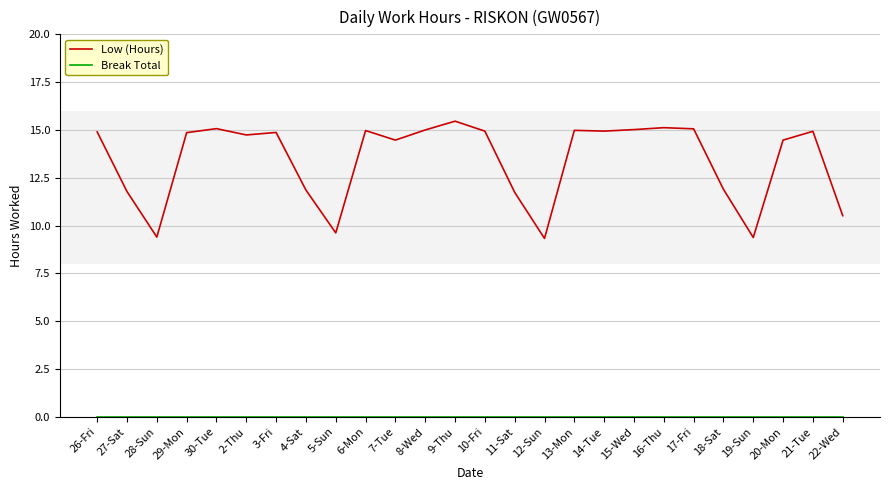

What is the difference between the highest and lowest values at 7-Tue?

14.5